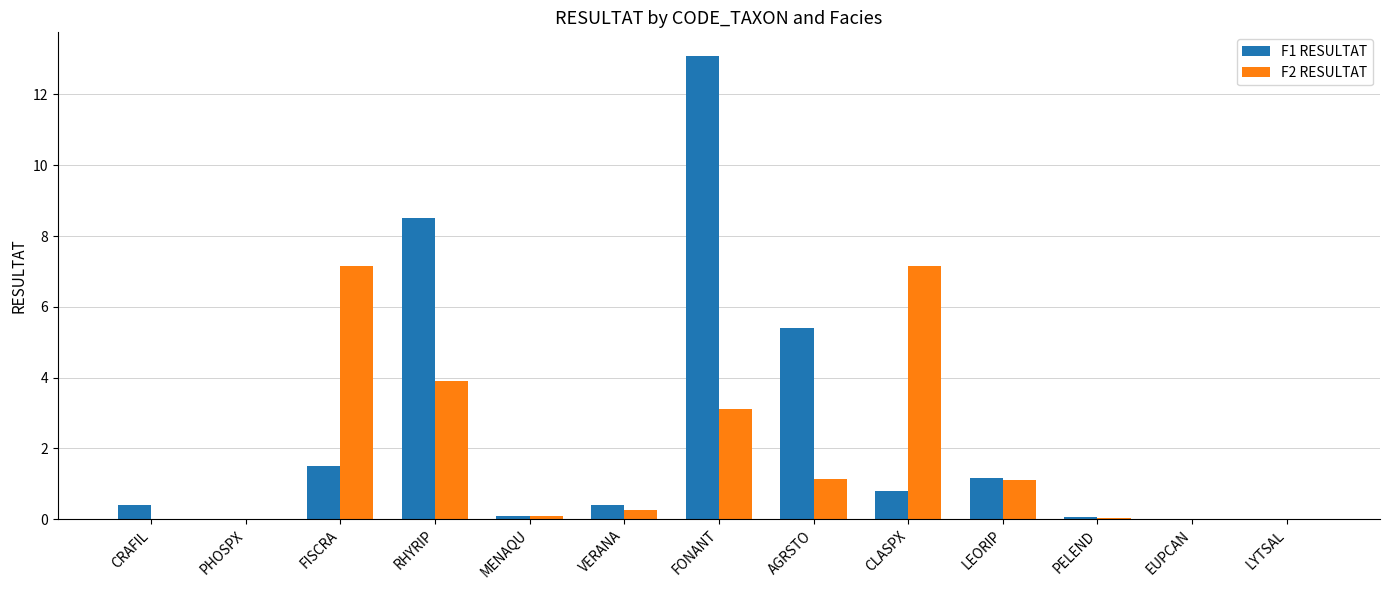

What is the maximum value shown in the chart?

13.1